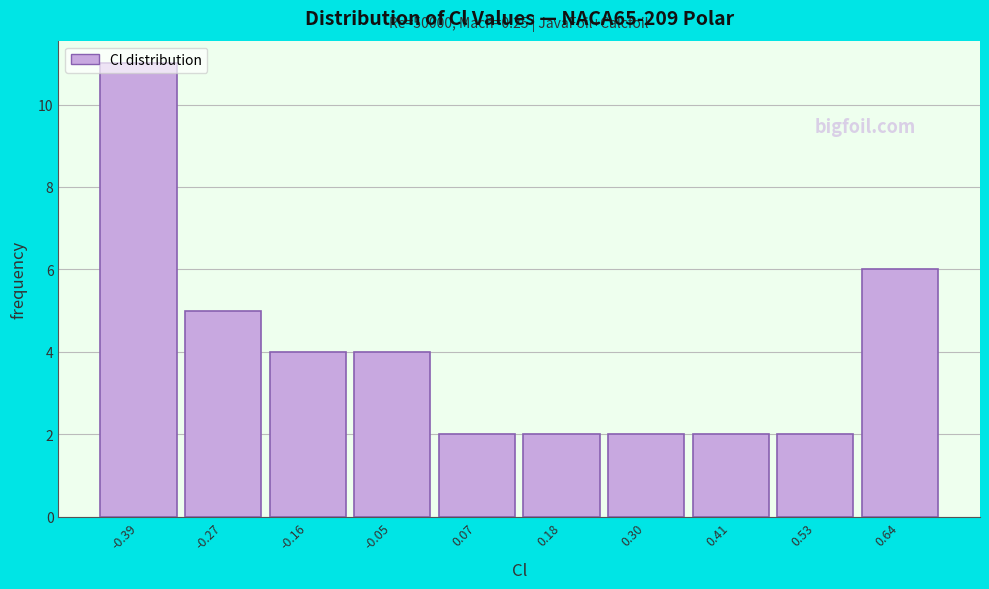

Which range on the x-axis has the tallest bar?

-0.44 to -0.34